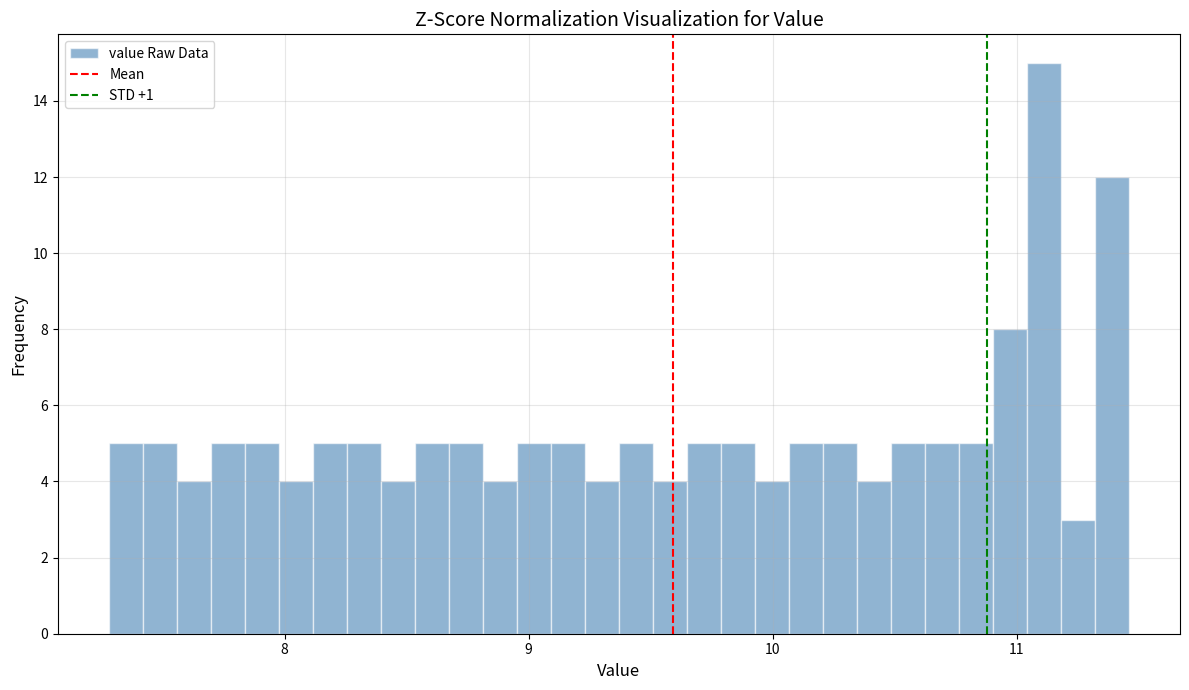

Around what value on the x-axis is the tallest bar? Give the approximate position of its centre, as read against the axis.

11.1